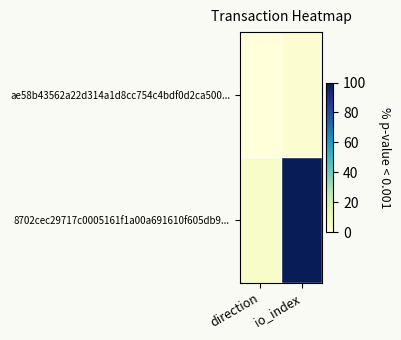

Reading left to right, extract all data points from this chart.

ae58b43562a22d314a1d8cc754c4bdf0d2ca500...: direction=0.0	io_index=2.6
8702cec29717c0005161f1a00a691610f605db9...: direction=5.3	io_index=100.0